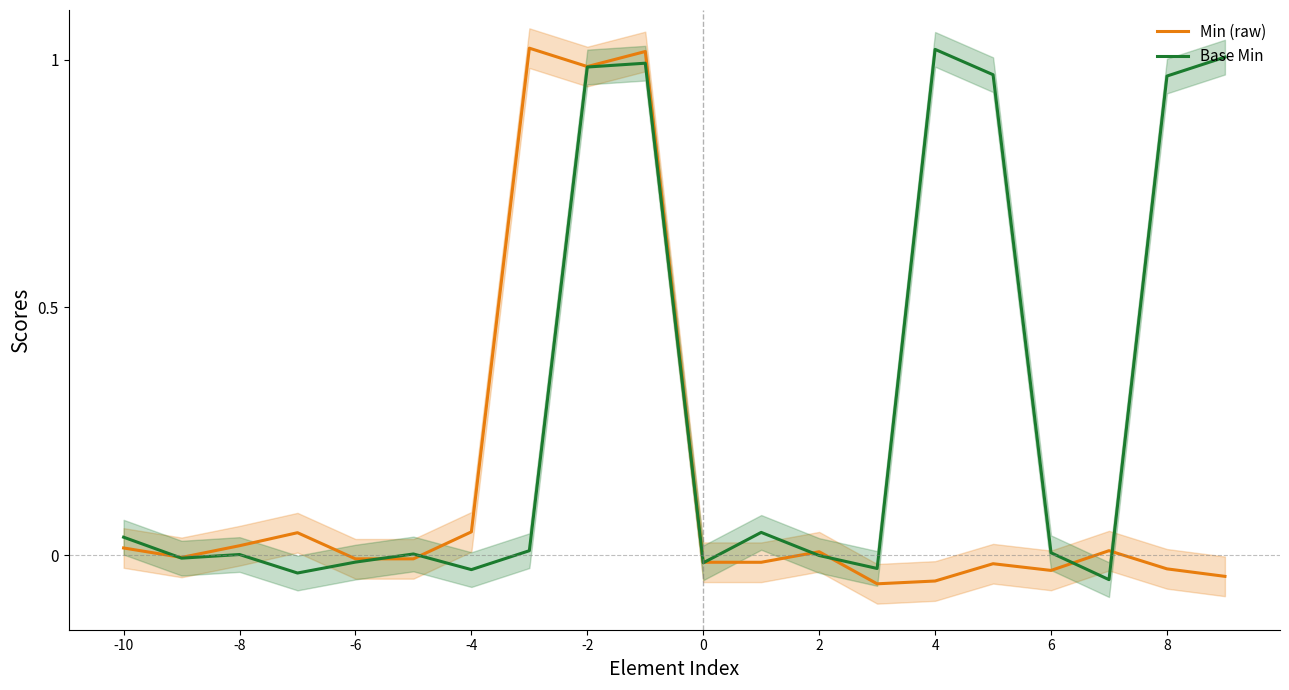

True or false: Min (raw) has a value of 0.7 at -2.

False